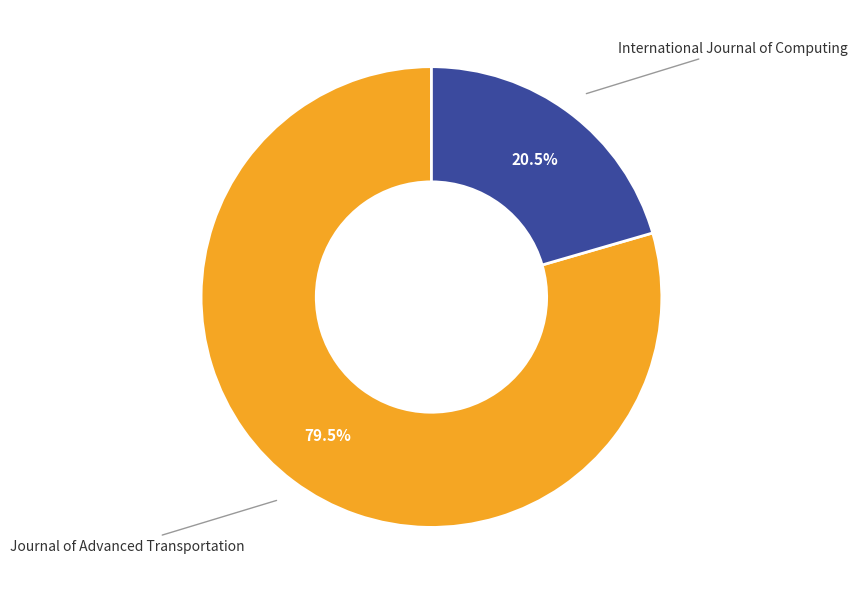

How many slices are in this pie chart?

2